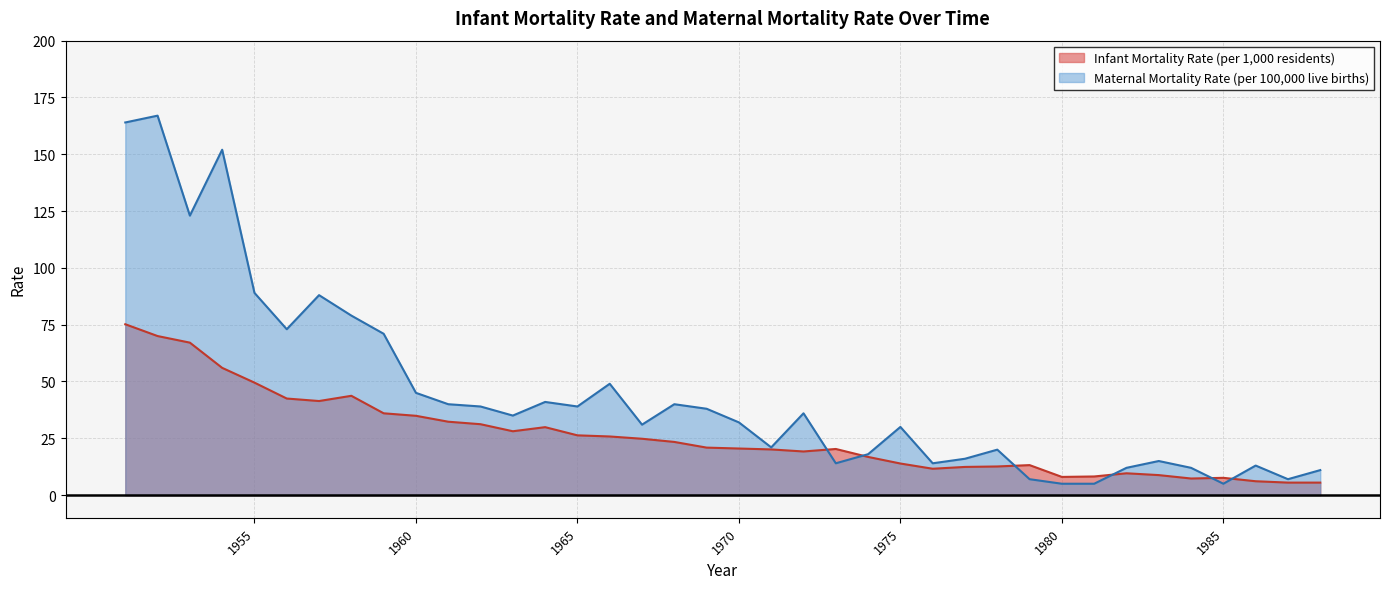

How many interior local peaks does the Maternal Mortality Rate (per 100,000 live births) series have?

11